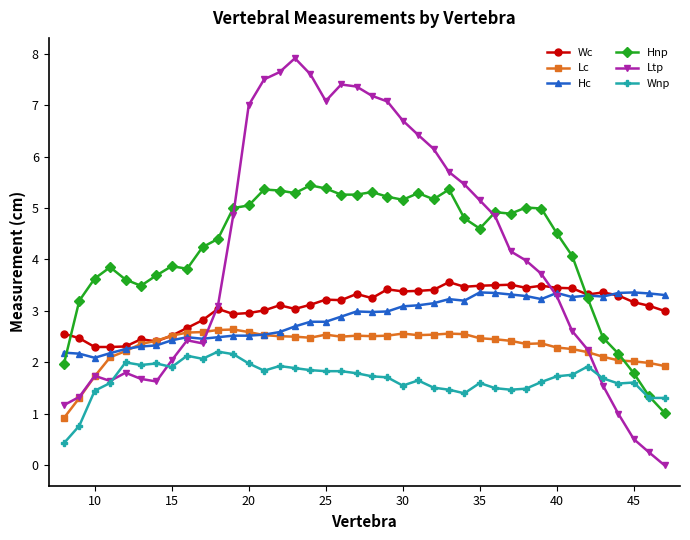

What is the minimum value for Wc?

2.3